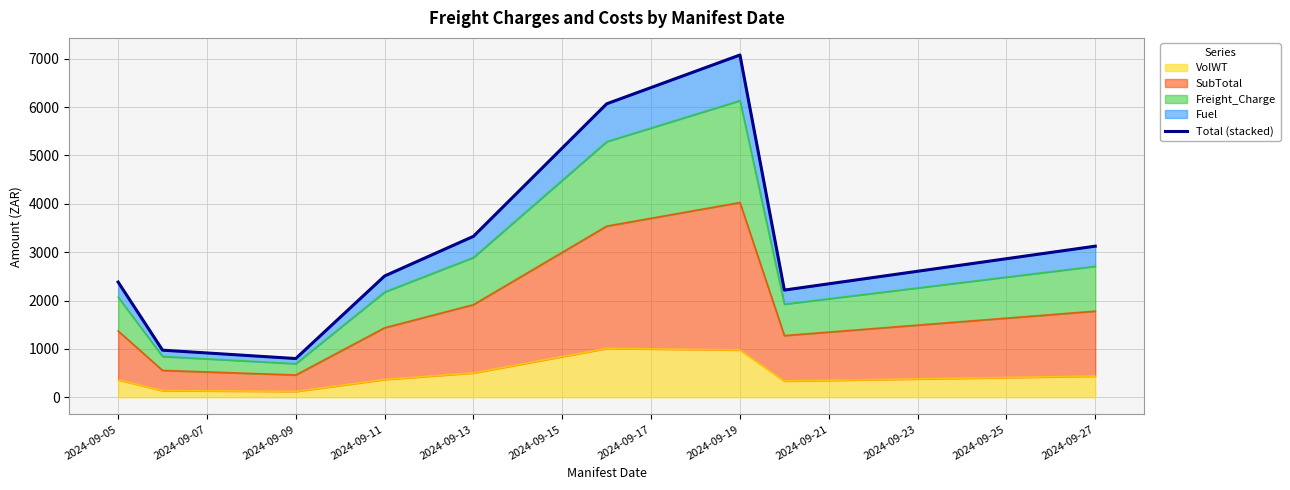

What is the maximum value shown in the chart?

7077.7